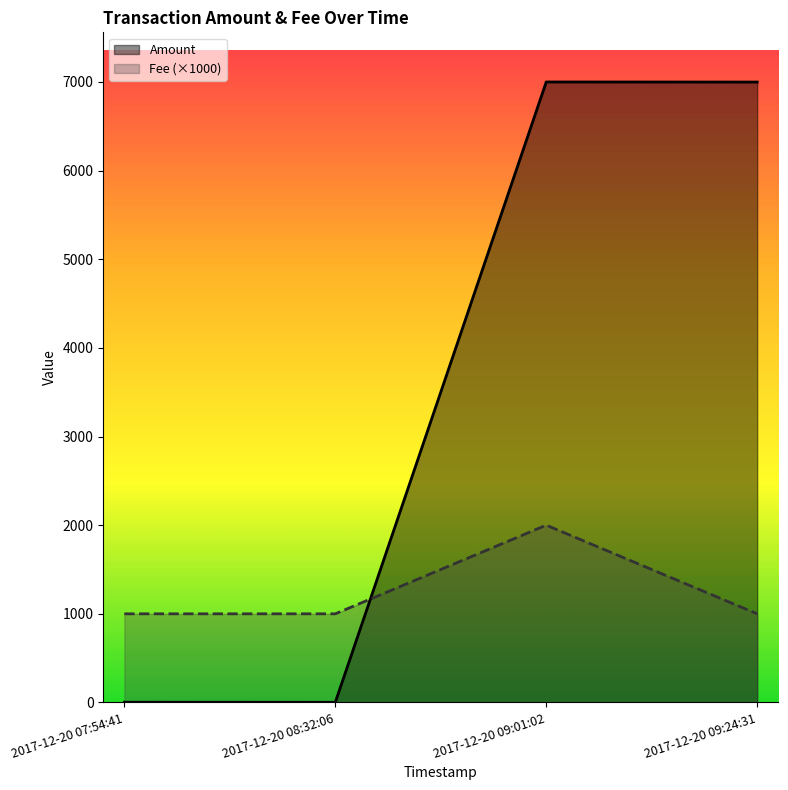

What is the sum of the Amount values at 2017-12-20 07:54:41 and 2017-12-20 09:01:02?

7002